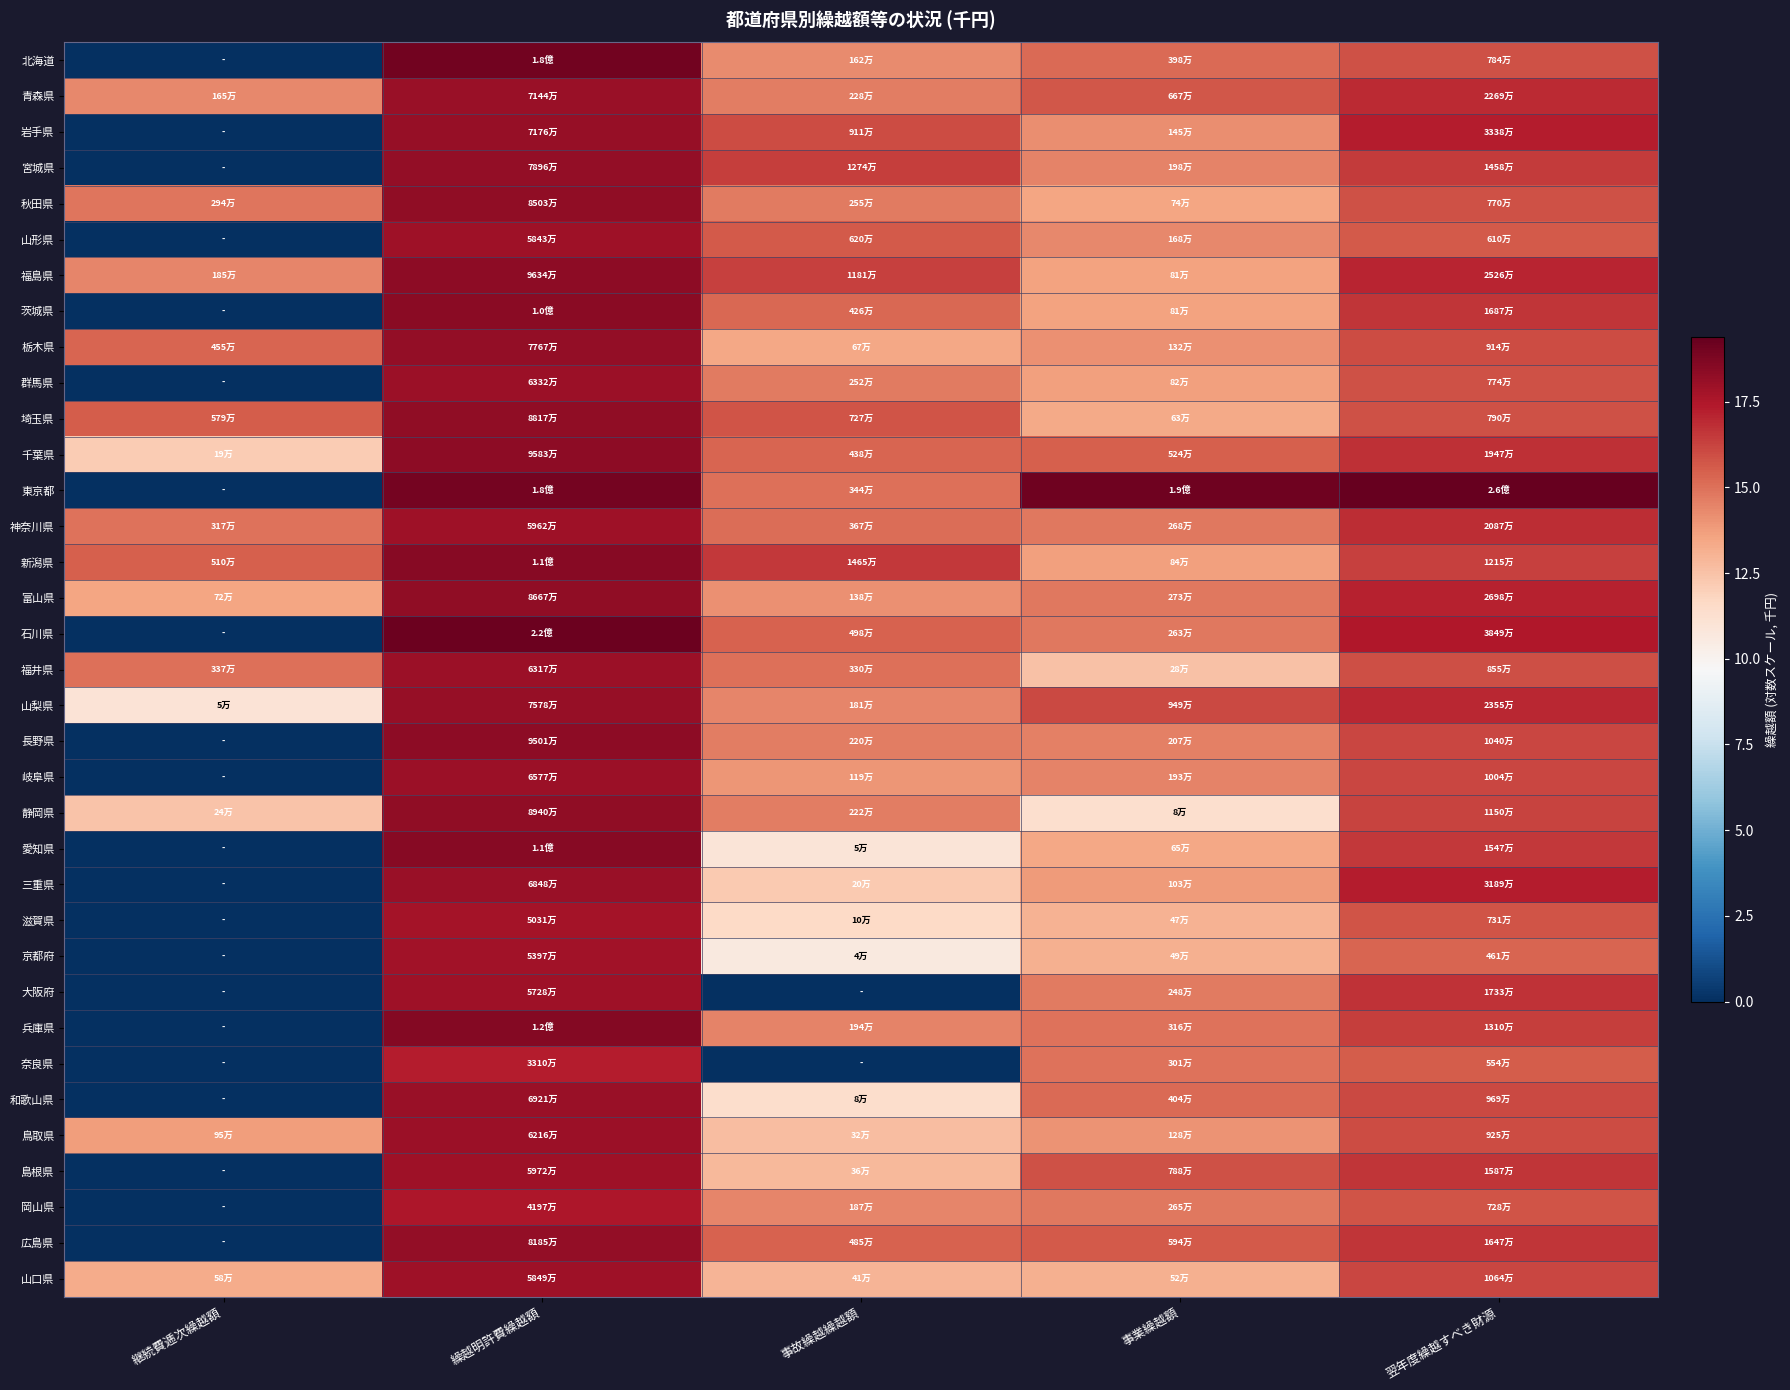

How many data points does each series have?

5